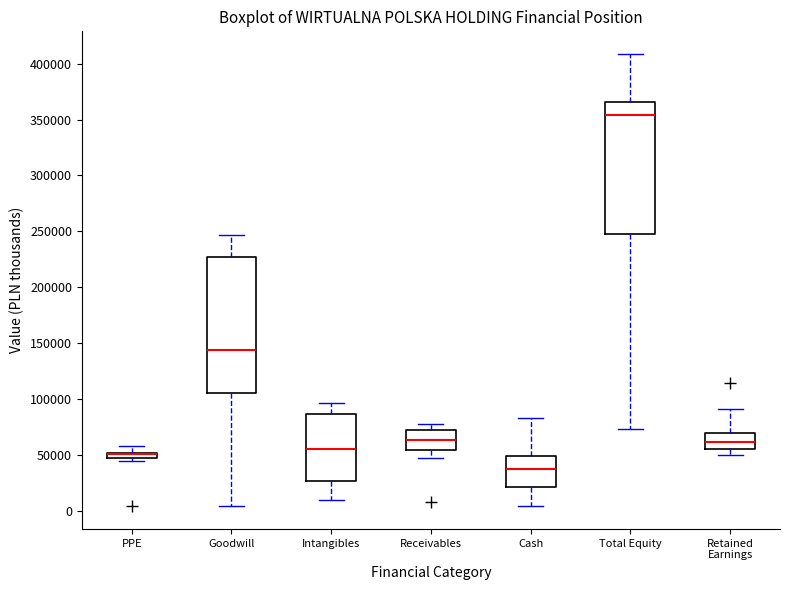

Where does the upper whisker of the box for Receivables end on the y-axis? The values are not printed on the chart, so give them approximately, as read against the axis.

75000